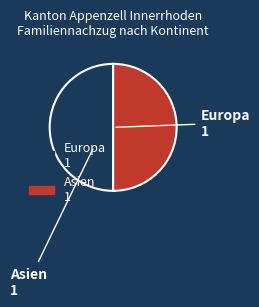

Count the number of slices in the pie.

2